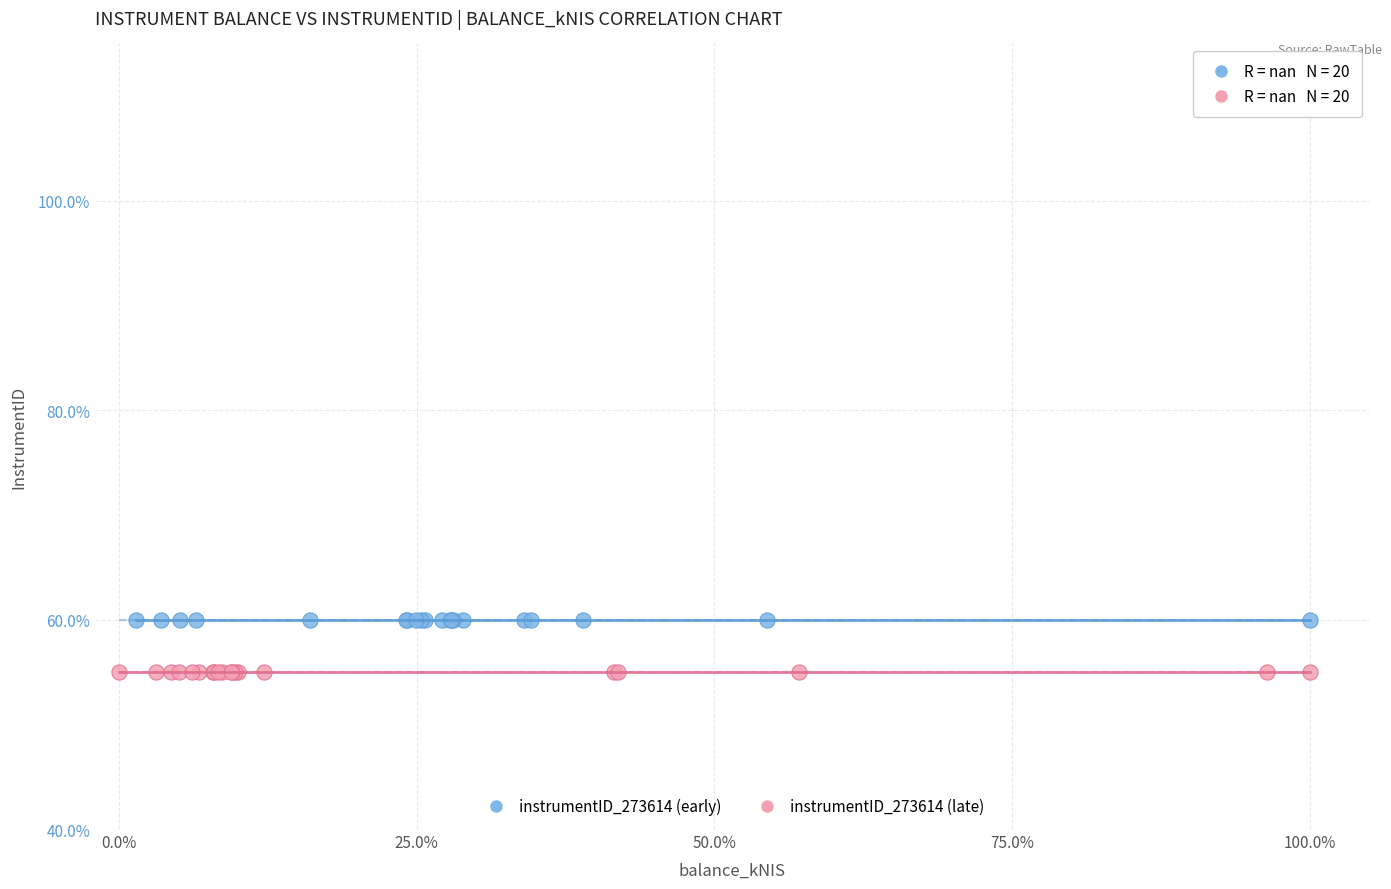

Which series reaches the maximum Y coordinate?

instrumentID_273614 (early)